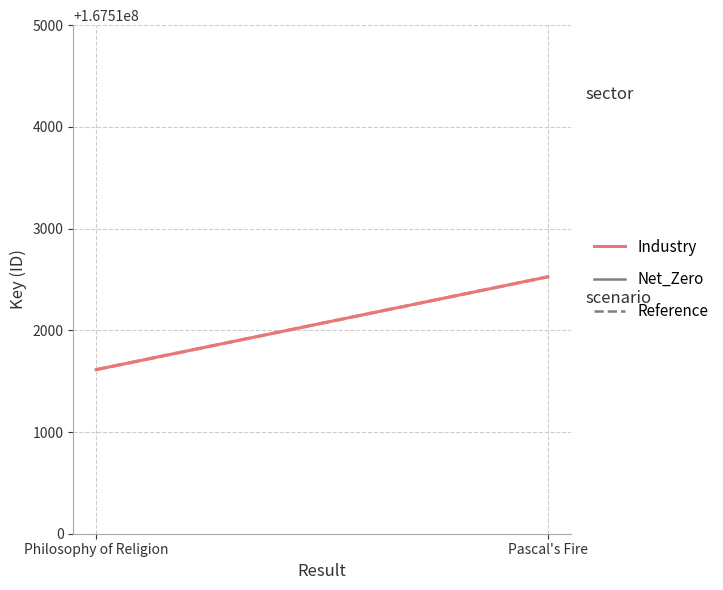

Reading left to right, extract all data points from this chart.

Net_Zero: Philosophy of Religion=167511613	Pascal's Fire=167512526
Reference: Philosophy of Religion=167511613	Pascal's Fire=167512526